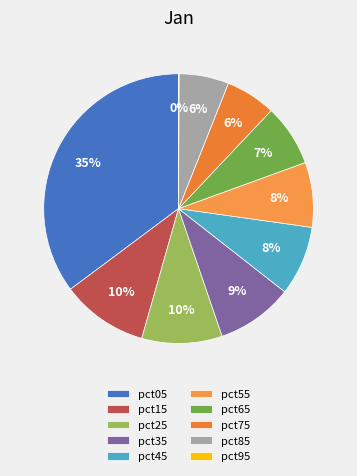

What percentage is the pct75 slice, to the nearest percent?

6%